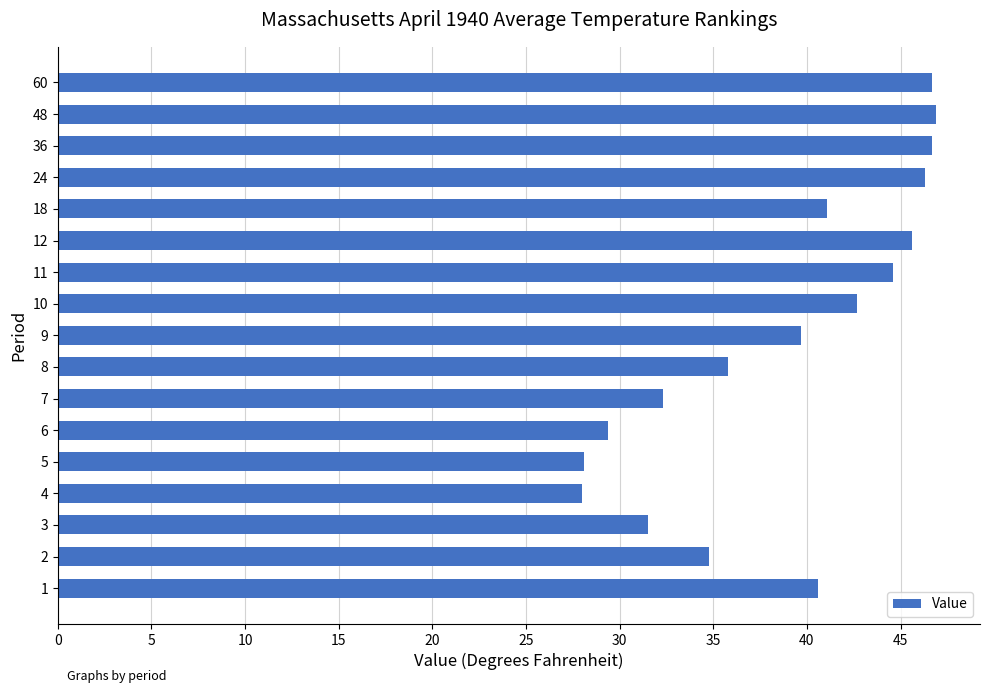

At which label is the value closest to 37?

8